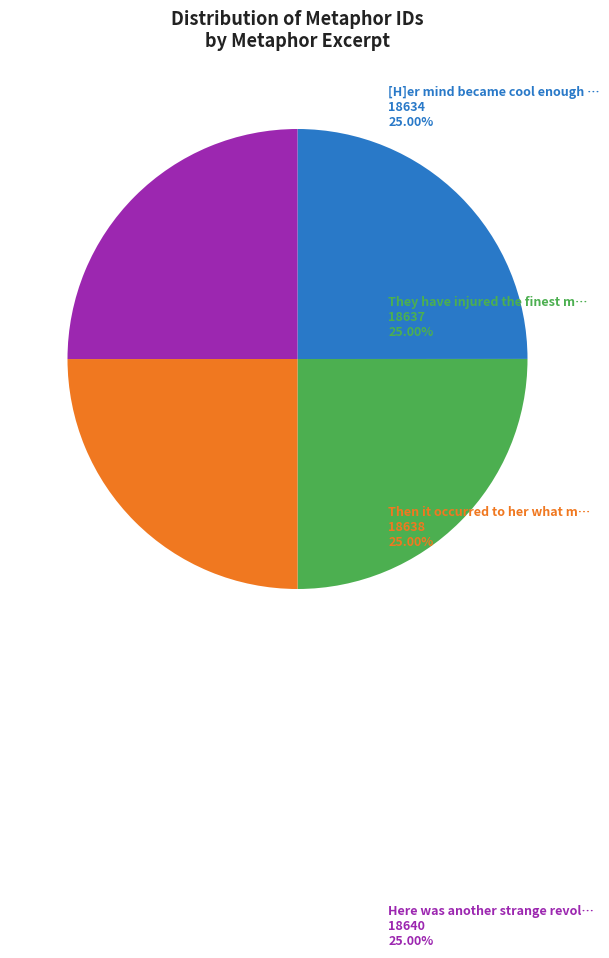

Is there a majority slice in this chart?

No